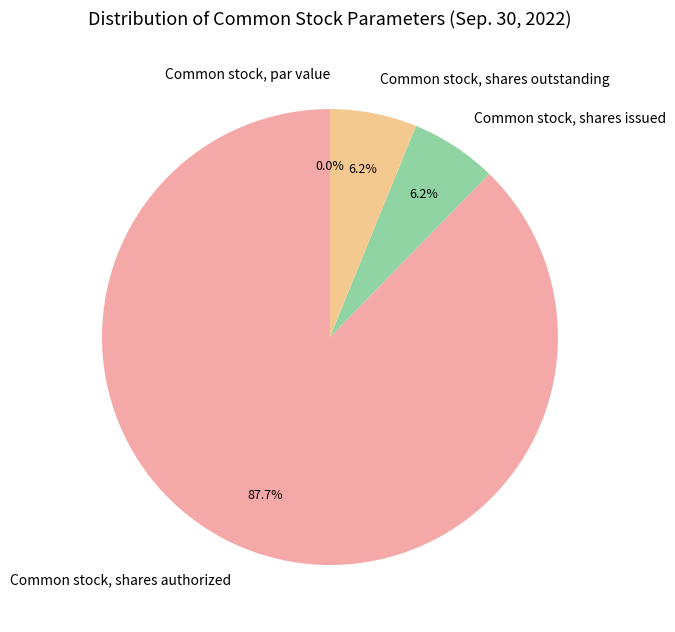

What is the change in value from Common stock, par value to Common stock, shares issued?

+21048440.0